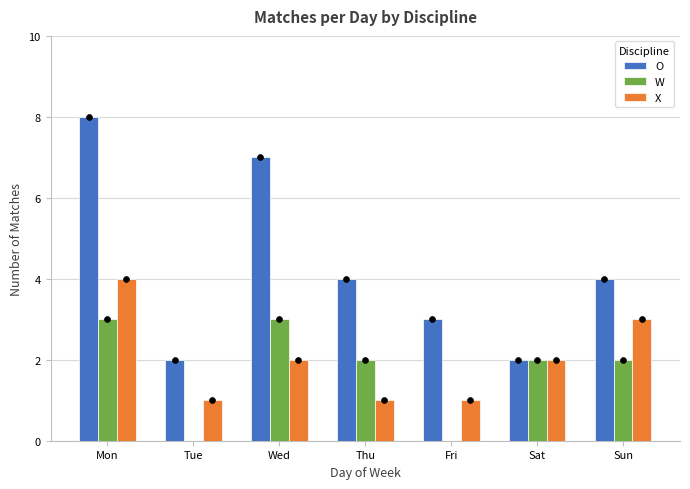

At which category is the sum across all series the highest?

Mon